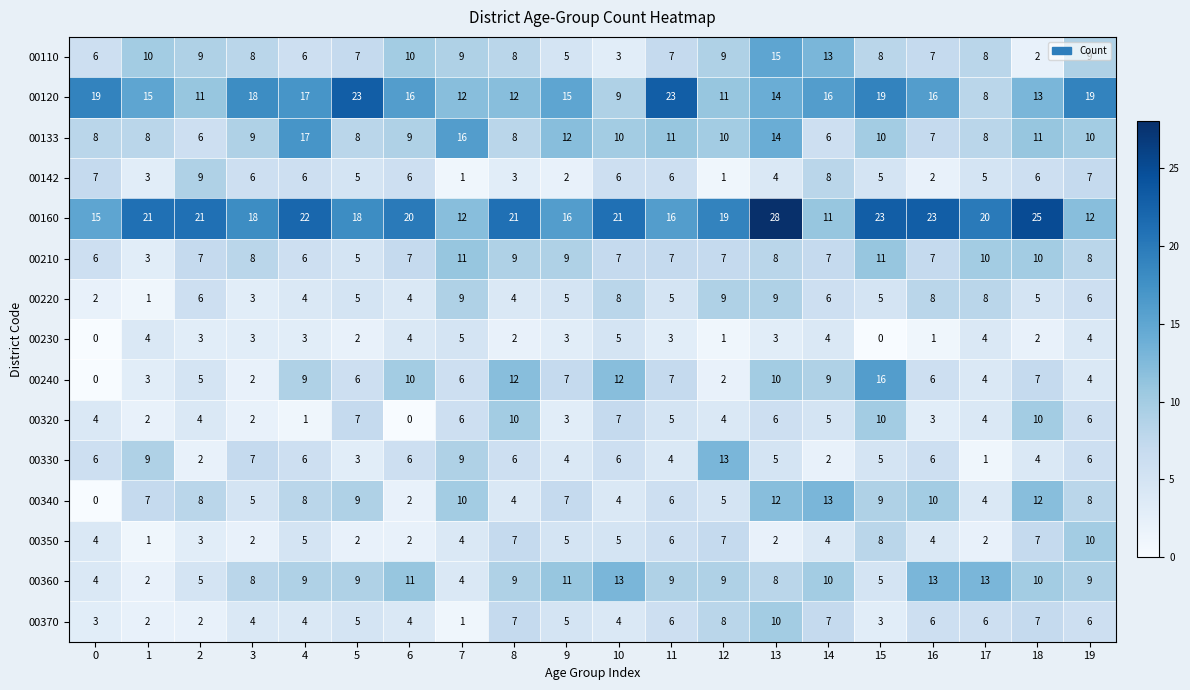

The 00330 series shows 6 at 4. True or false?

True